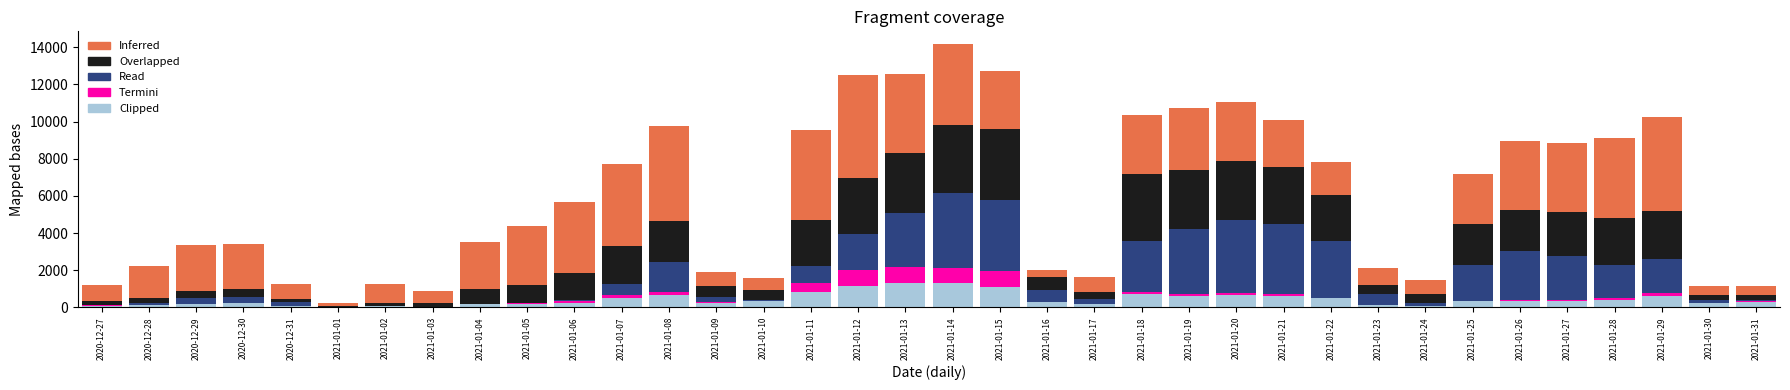

The value of Clipped at 2021-01-25 is 328. True or false?

True